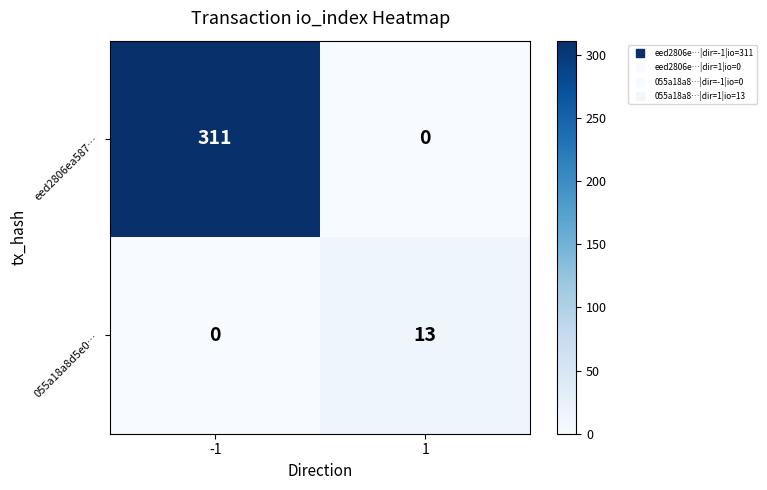

What is the difference between the 055a18a8d5e0… values at 1 and -1?

13